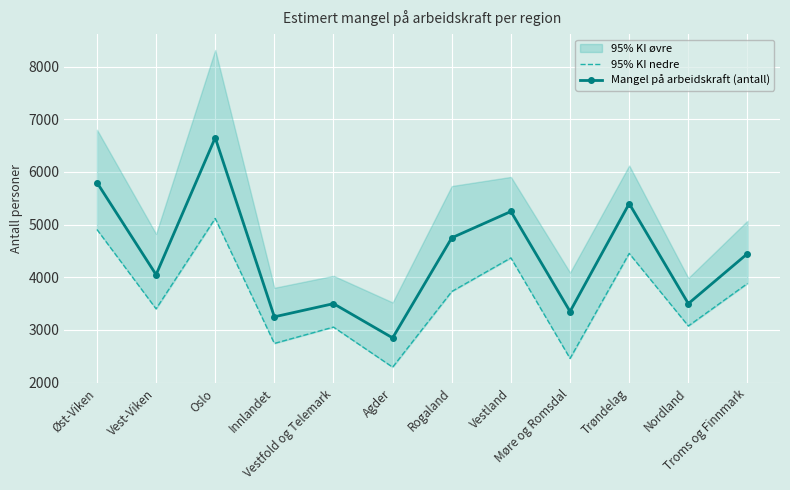

True or false: 95% KI nedre and Mangel på arbeidskraft (antall) intersect in this chart.

False